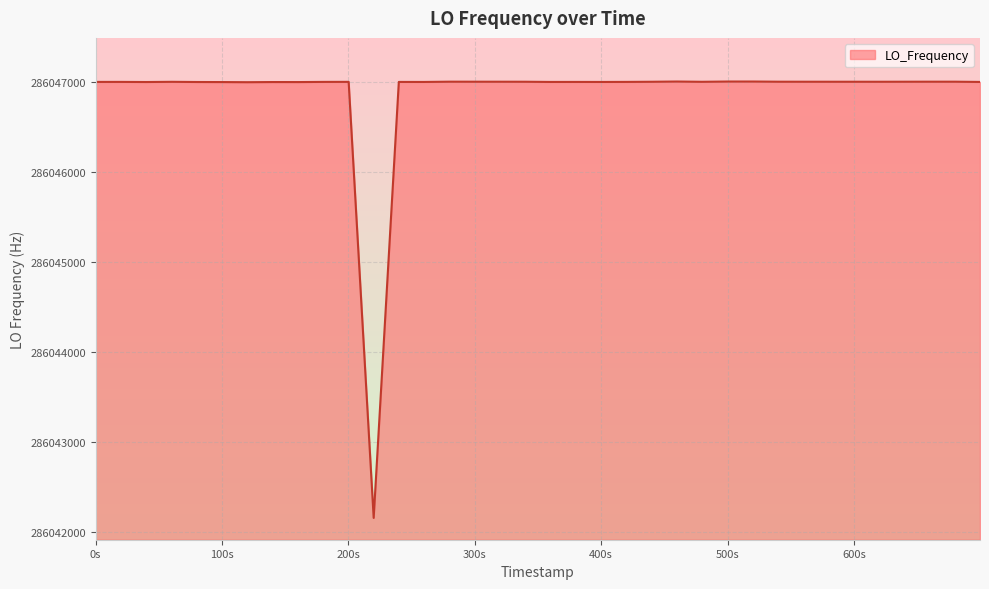

What is the smallest value displayed?

286042159.8